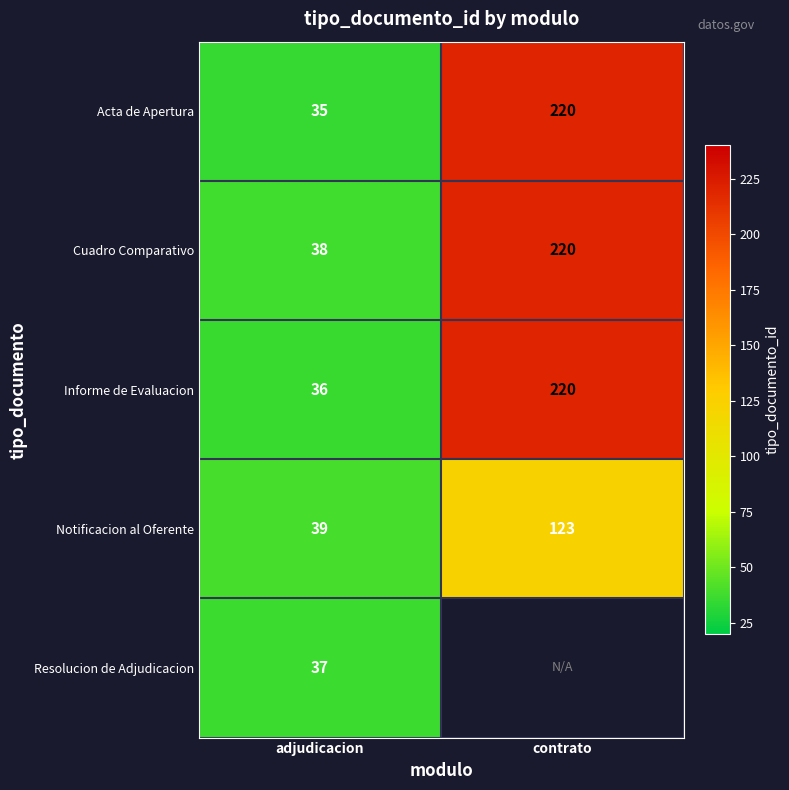

Count the Cuadro Comparativo values in the range 38 to 220.

2